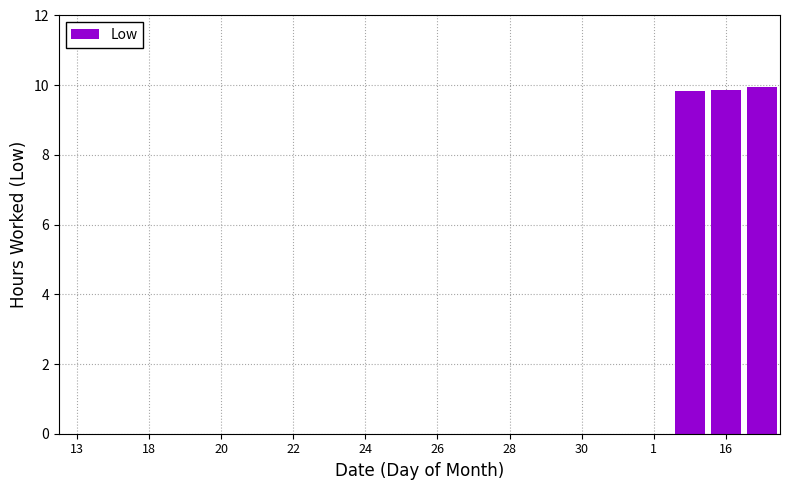

What is the greatest value displayed?

9.9